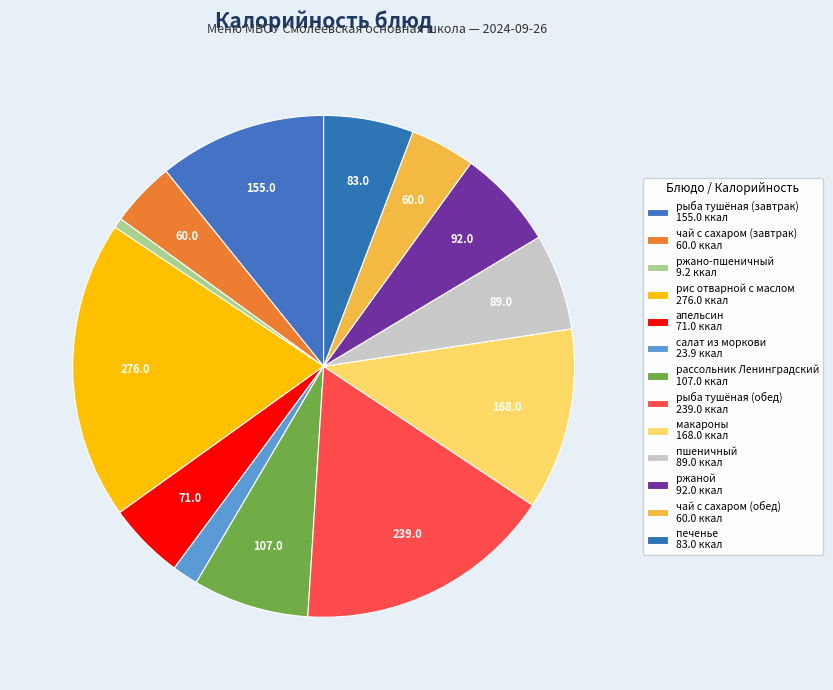

Count the number of slices in the pie.

13